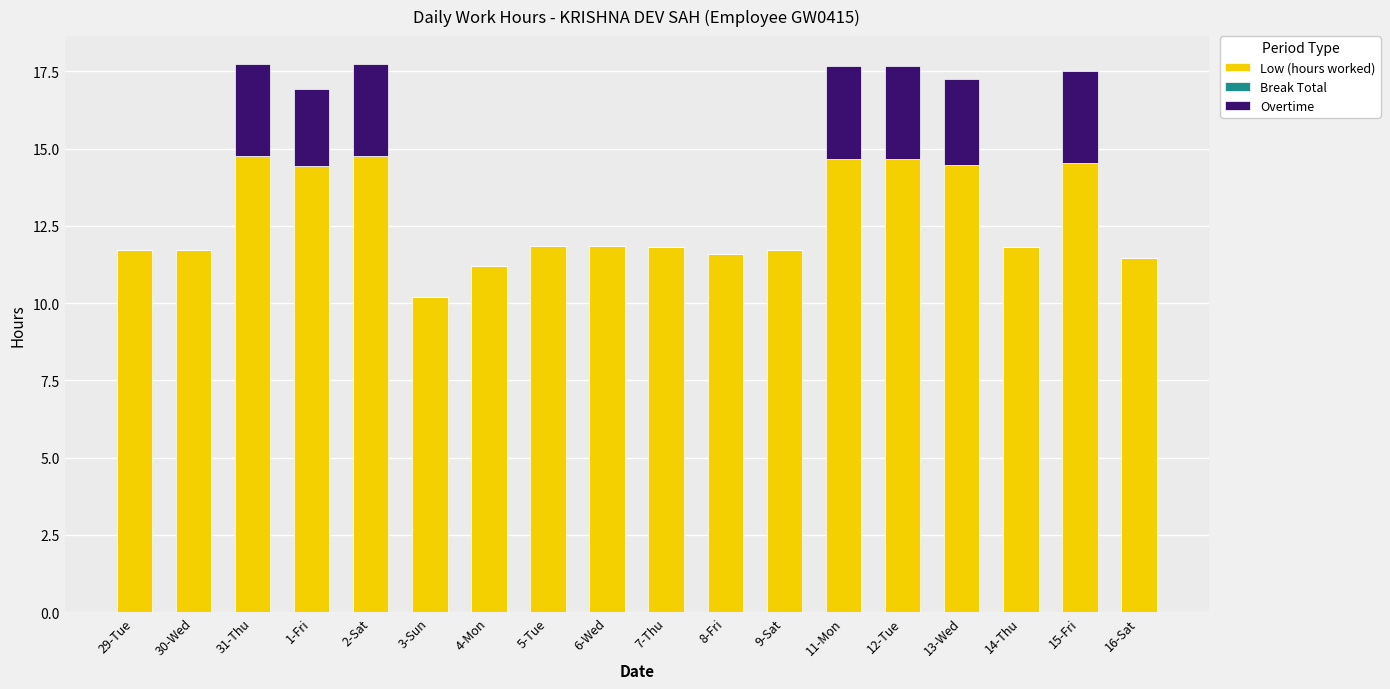

Where does the Low (hours worked) series first go above 11?

29-Tue